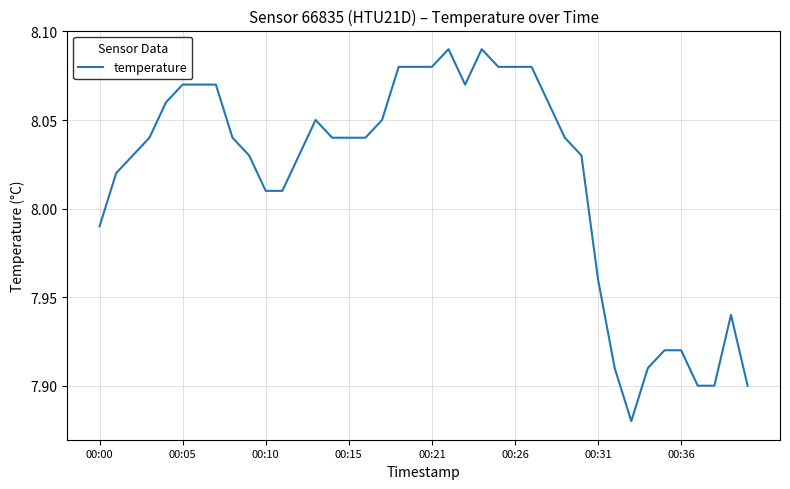

Reading left to right, what are all the values shown in this chart?

8.0	8.0	8.0	8.0	8.1	8.1	8.1	8.1	8.0	8.0	8.0	8.0	8.0	8.1	8.0	8.0	8.0	8.1	8.1	8.1	8.1	8.1	8.1	8.1	8.1	8.1	8.1	8.1	8.0	8.0	8.0	7.9	7.9	7.9	7.9	7.9	7.9	7.9	7.9	7.9